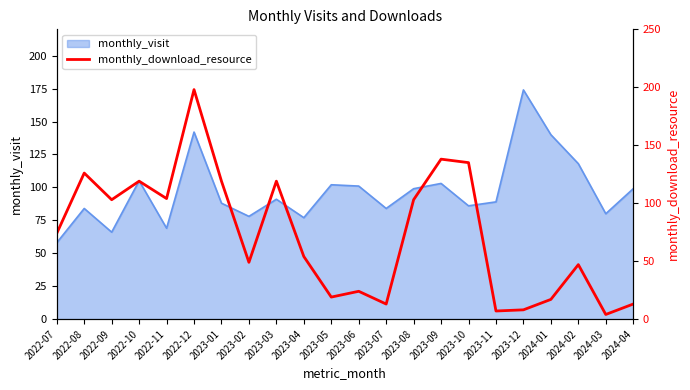

Reading left to right, what are all the values shown in this chart?

74	126	103	119	104	198	119	49	119	54	19	24	13	103	138	135	7	8	17	47	4	13